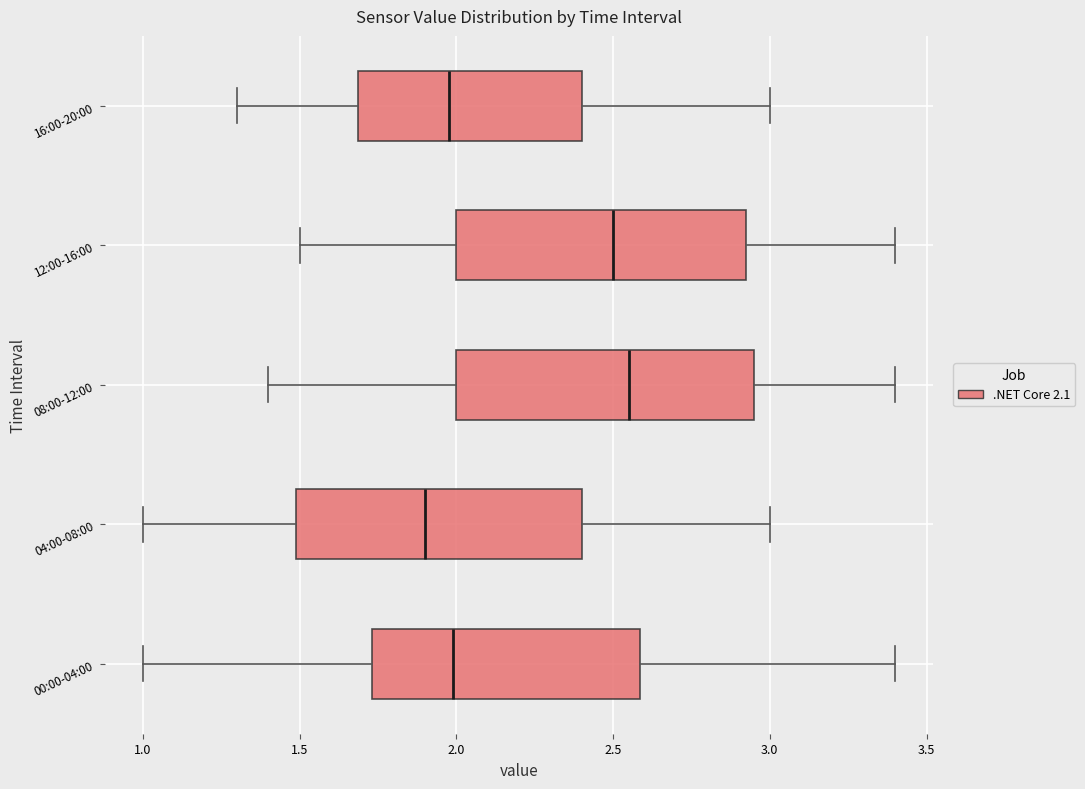

Reading bottom to top, transcribe this box plot: for each box, give where its median line is, the range the box spans, and where its two whiskers end, as read against the x-axis. The values are not printed on the chart, so give them approximately, as read against the axis.

00:00-04:00: median 2.00, box 1.75 to 2.60, whiskers 1.00 to 3.40
04:00-08:00: median 1.90, box 1.50 to 2.40, whiskers 1.00 to 3.00
08:00-12:00: median 2.55, box 2.00 to 2.95, whiskers 1.40 to 3.40
12:00-16:00: median 2.50, box 2.00 to 2.95, whiskers 1.50 to 3.40
16:00-20:00: median 2.00, box 1.70 to 2.40, whiskers 1.30 to 3.00